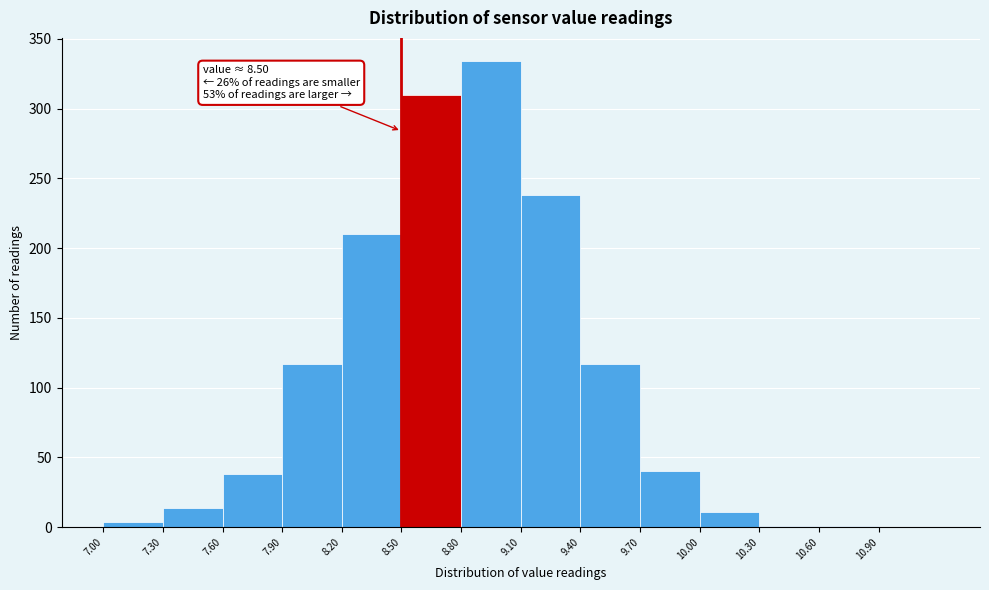

Over which range of the x-axis is the bar tallest?

8.8 to 9.1